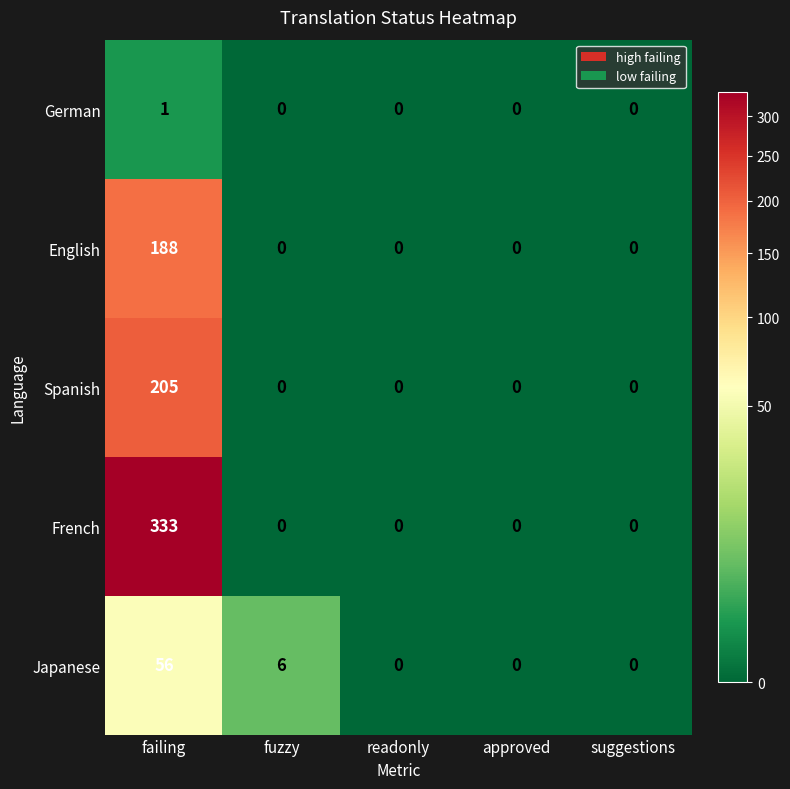

What is the sum of all Japanese values?

62